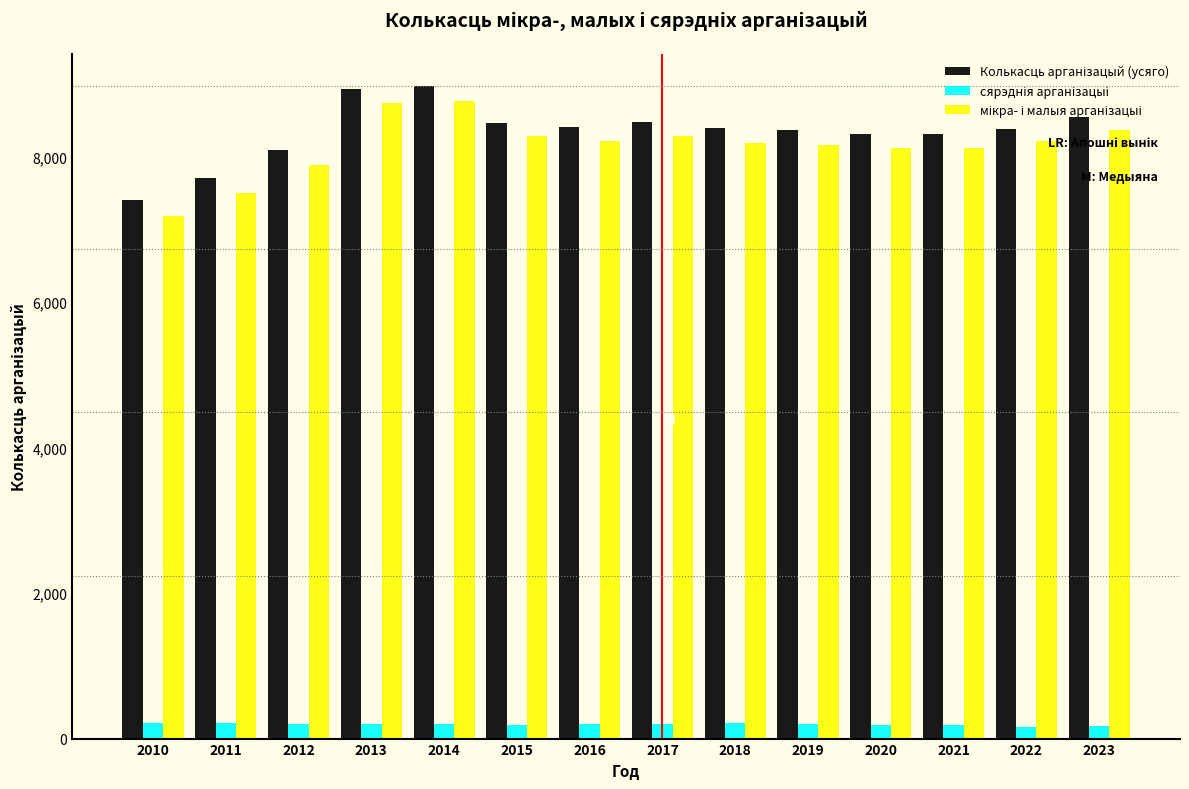

What is the total value across all series at 2017?

16966